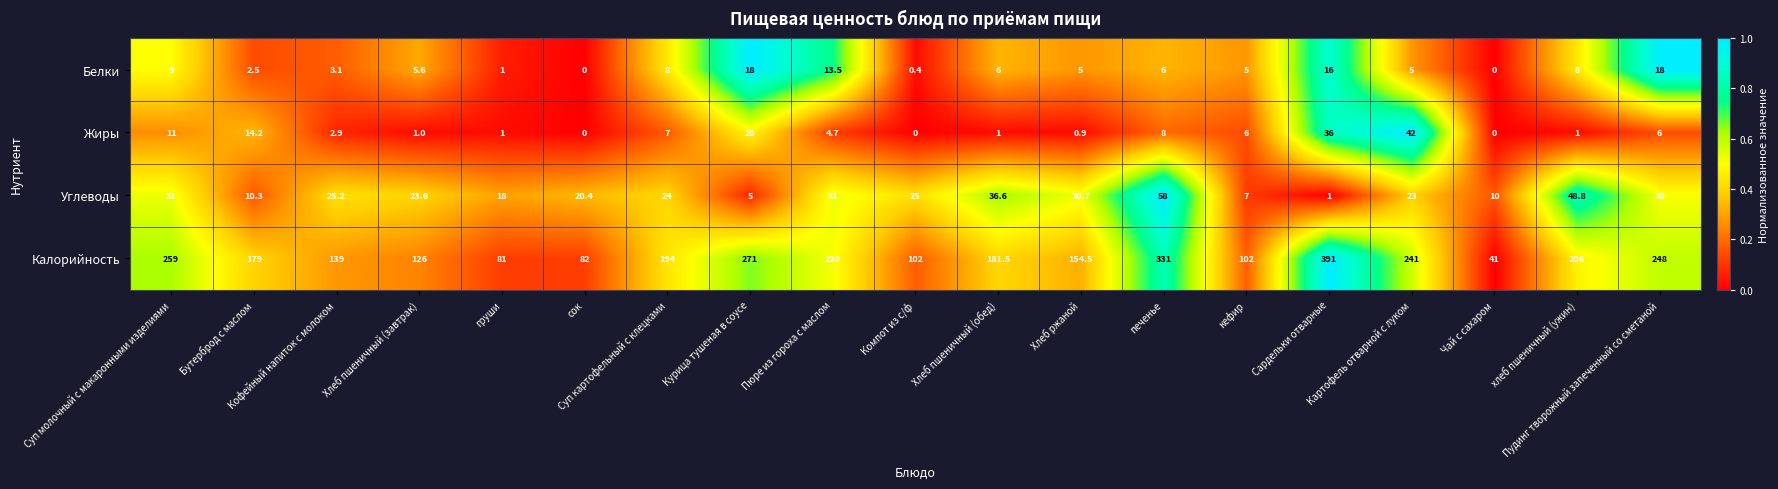

What is the difference between the maximum and minimum values in the Белки series?

18.0